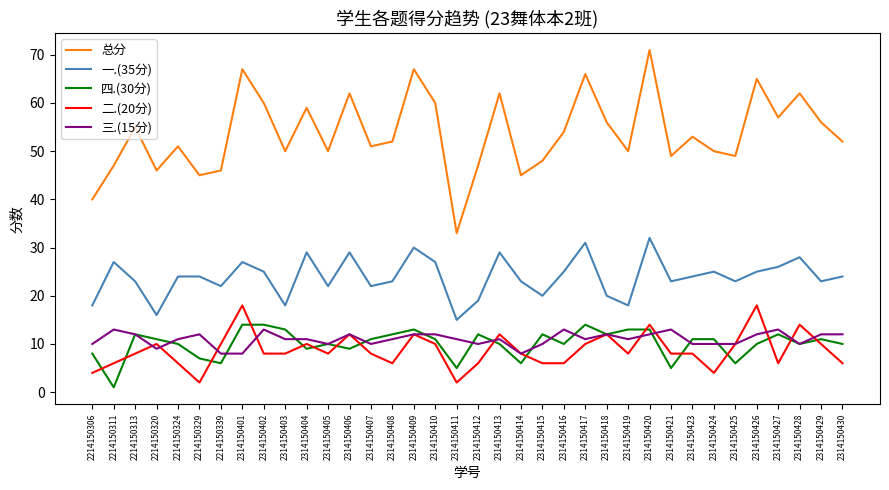

Is the value of 四.(30分) at 2214150329 greater than the value of 二.(20分) at 2314150417?

No